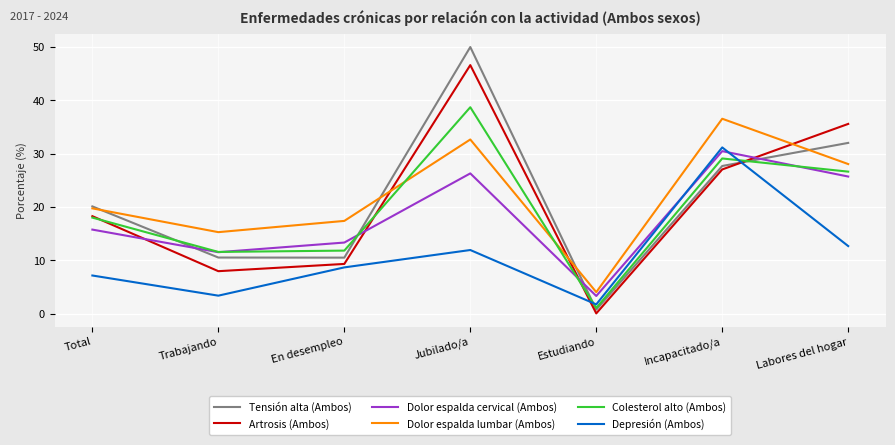

What is the maximum value for Dolor espalda lumbar (Ambos)?

36.6